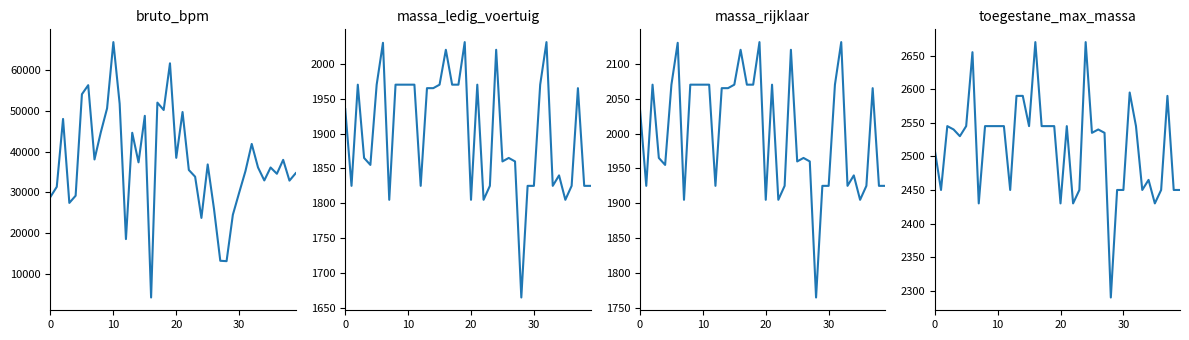

What is the value of the massa_rijklaar point at the 29th from the left?

1765